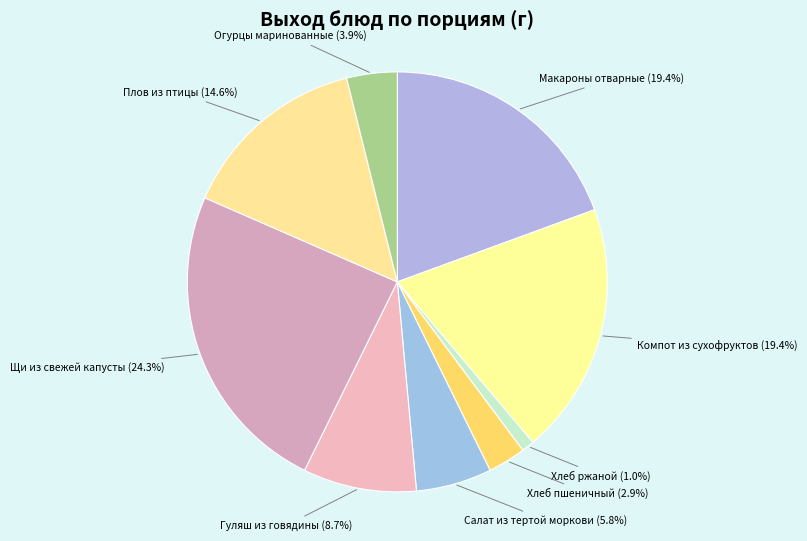

Between Хлеб ржаной (1.0%) and Огурцы маринованные (3.9%), which is larger?

Огурцы маринованные (3.9%)